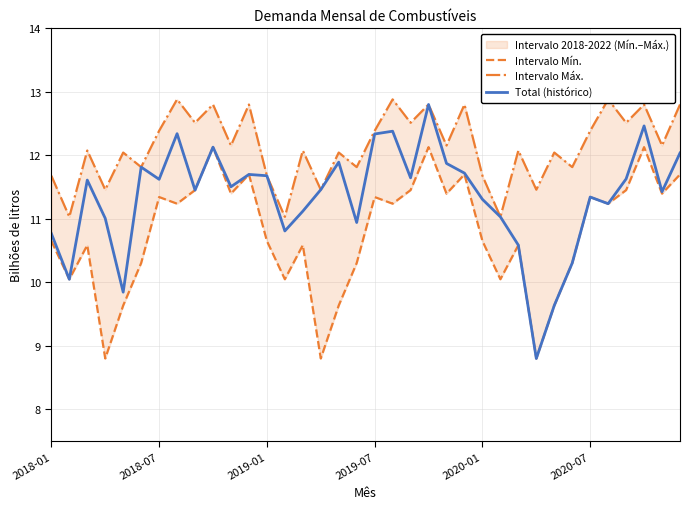

Between 8 and 22, which series saw the biggest shift?

Total (histórico)